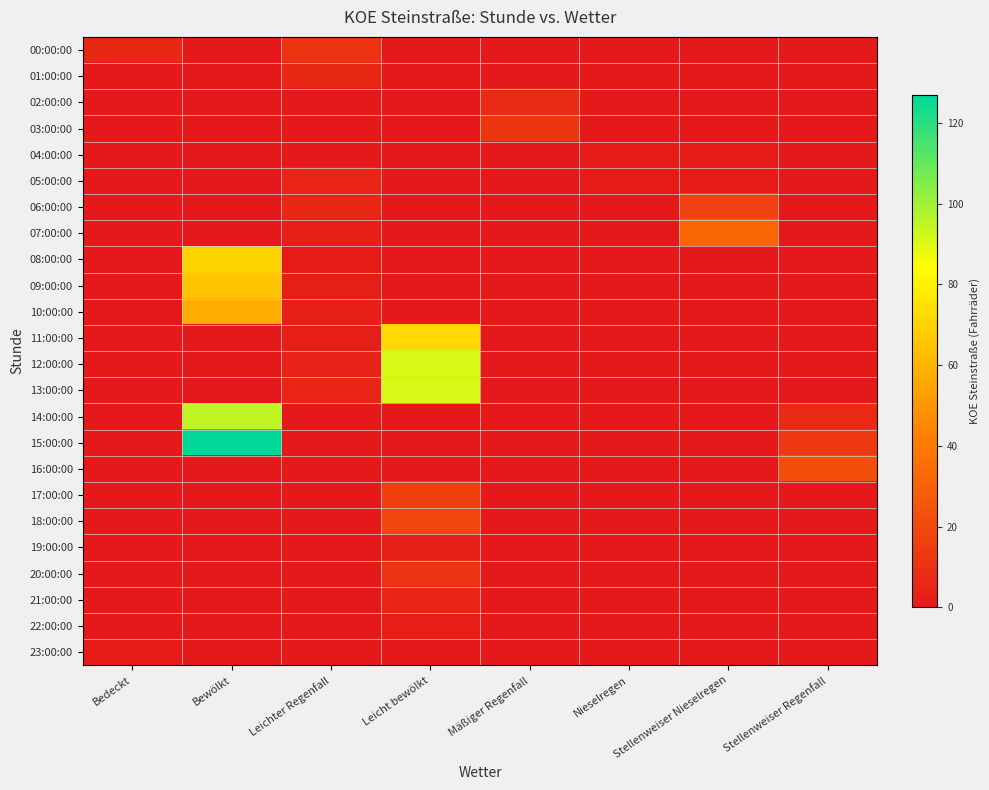

Reading right to left, what are all the values shown in this chart?

00:00:00: Stellenweiser Regenfall=0	Stellenweiser Nieselregen=0	Nieselregen=0	Mäßiger Regenfall=0	Leicht bewölkt=0	Leichter Regenfall=11	Bewölkt=0	Bedeckt=6
01:00:00: Stellenweiser Regenfall=0	Stellenweiser Nieselregen=0	Nieselregen=0	Mäßiger Regenfall=0	Leicht bewölkt=0	Leichter Regenfall=6	Bewölkt=0	Bedeckt=0
02:00:00: Stellenweiser Regenfall=0	Stellenweiser Nieselregen=0	Nieselregen=0	Mäßiger Regenfall=7	Leicht bewölkt=0	Leichter Regenfall=0	Bewölkt=0	Bedeckt=0
03:00:00: Stellenweiser Regenfall=0	Stellenweiser Nieselregen=0	Nieselregen=0	Mäßiger Regenfall=12	Leicht bewölkt=0	Leichter Regenfall=0	Bewölkt=0	Bedeckt=0
04:00:00: Stellenweiser Regenfall=0	Stellenweiser Nieselregen=1	Nieselregen=1	Mäßiger Regenfall=0	Leicht bewölkt=0	Leichter Regenfall=0	Bewölkt=0	Bedeckt=0
05:00:00: Stellenweiser Regenfall=0	Stellenweiser Nieselregen=1	Nieselregen=1	Mäßiger Regenfall=0	Leicht bewölkt=0	Leichter Regenfall=5	Bewölkt=0	Bedeckt=0
06:00:00: Stellenweiser Regenfall=0	Stellenweiser Nieselregen=17	Nieselregen=0	Mäßiger Regenfall=0	Leicht bewölkt=0	Leichter Regenfall=6	Bewölkt=0	Bedeckt=0
07:00:00: Stellenweiser Regenfall=0	Stellenweiser Nieselregen=32	Nieselregen=0	Mäßiger Regenfall=0	Leicht bewölkt=0	Leichter Regenfall=3	Bewölkt=0	Bedeckt=0
08:00:00: Stellenweiser Regenfall=0	Stellenweiser Nieselregen=0	Nieselregen=0	Mäßiger Regenfall=0	Leicht bewölkt=0	Leichter Regenfall=1	Bewölkt=70	Bedeckt=0
09:00:00: Stellenweiser Regenfall=0	Stellenweiser Nieselregen=0	Nieselregen=0	Mäßiger Regenfall=0	Leicht bewölkt=0	Leichter Regenfall=2	Bewölkt=65	Bedeckt=0
10:00:00: Stellenweiser Regenfall=0	Stellenweiser Nieselregen=0	Nieselregen=0	Mäßiger Regenfall=0	Leicht bewölkt=0	Leichter Regenfall=3	Bewölkt=58	Bedeckt=0
11:00:00: Stellenweiser Regenfall=0	Stellenweiser Nieselregen=0	Nieselregen=0	Mäßiger Regenfall=0	Leicht bewölkt=72	Leichter Regenfall=2	Bewölkt=0	Bedeckt=0
12:00:00: Stellenweiser Regenfall=0	Stellenweiser Nieselregen=0	Nieselregen=0	Mäßiger Regenfall=0	Leicht bewölkt=91	Leichter Regenfall=4	Bewölkt=0	Bedeckt=0
13:00:00: Stellenweiser Regenfall=0	Stellenweiser Nieselregen=0	Nieselregen=0	Mäßiger Regenfall=0	Leicht bewölkt=91	Leichter Regenfall=5	Bewölkt=0	Bedeckt=0
14:00:00: Stellenweiser Regenfall=7	Stellenweiser Nieselregen=0	Nieselregen=0	Mäßiger Regenfall=0	Leicht bewölkt=0	Leichter Regenfall=0	Bewölkt=95	Bedeckt=0
15:00:00: Stellenweiser Regenfall=13	Stellenweiser Nieselregen=0	Nieselregen=0	Mäßiger Regenfall=0	Leicht bewölkt=0	Leichter Regenfall=0	Bewölkt=127	Bedeckt=0
16:00:00: Stellenweiser Regenfall=22	Stellenweiser Nieselregen=0	Nieselregen=0	Mäßiger Regenfall=0	Leicht bewölkt=0	Leichter Regenfall=0	Bewölkt=0	Bedeckt=0
17:00:00: Stellenweiser Regenfall=0	Stellenweiser Nieselregen=0	Nieselregen=0	Mäßiger Regenfall=0	Leicht bewölkt=16	Leichter Regenfall=0	Bewölkt=0	Bedeckt=0
18:00:00: Stellenweiser Regenfall=0	Stellenweiser Nieselregen=0	Nieselregen=0	Mäßiger Regenfall=0	Leicht bewölkt=19	Leichter Regenfall=0	Bewölkt=0	Bedeckt=0
19:00:00: Stellenweiser Regenfall=0	Stellenweiser Nieselregen=0	Nieselregen=0	Mäßiger Regenfall=0	Leicht bewölkt=2	Leichter Regenfall=0	Bewölkt=0	Bedeckt=0
20:00:00: Stellenweiser Regenfall=0	Stellenweiser Nieselregen=0	Nieselregen=0	Mäßiger Regenfall=0	Leicht bewölkt=11	Leichter Regenfall=0	Bewölkt=0	Bedeckt=0
21:00:00: Stellenweiser Regenfall=0	Stellenweiser Nieselregen=0	Nieselregen=0	Mäßiger Regenfall=0	Leicht bewölkt=5	Leichter Regenfall=0	Bewölkt=0	Bedeckt=0
22:00:00: Stellenweiser Regenfall=0	Stellenweiser Nieselregen=0	Nieselregen=0	Mäßiger Regenfall=0	Leicht bewölkt=2	Leichter Regenfall=0	Bewölkt=0	Bedeckt=0
23:00:00: Stellenweiser Regenfall=0	Stellenweiser Nieselregen=0	Nieselregen=0	Mäßiger Regenfall=0	Leicht bewölkt=0	Leichter Regenfall=0	Bewölkt=0	Bedeckt=1